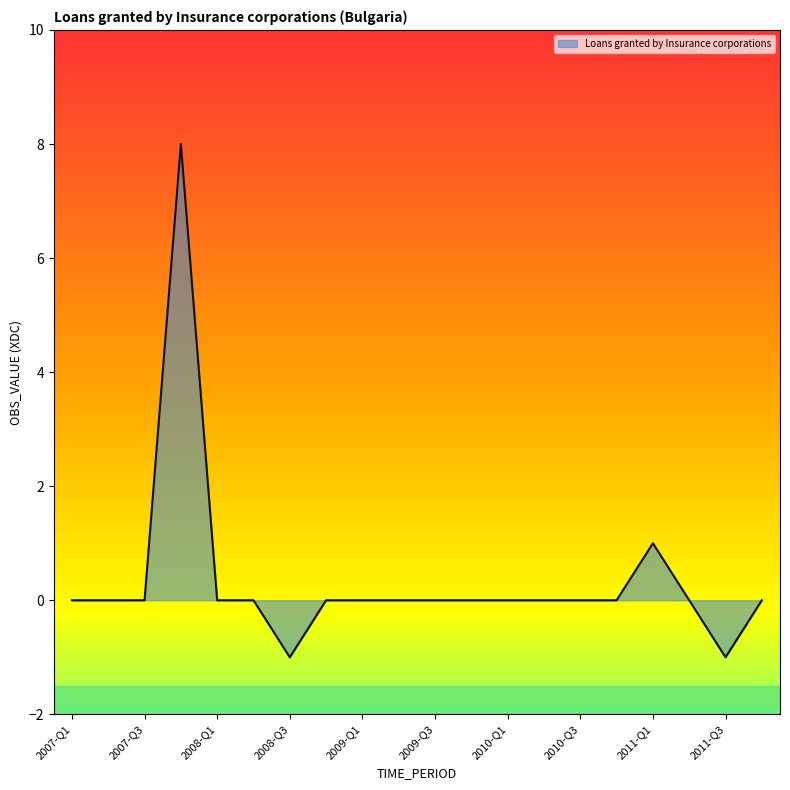

What is the greatest value displayed?

8